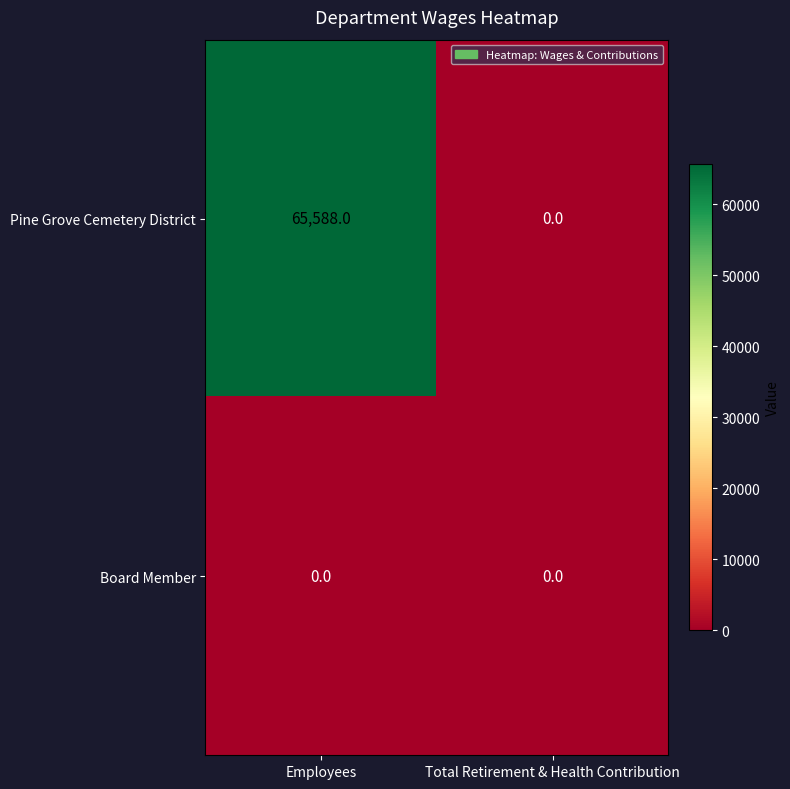

Reading left to right, extract all data points from this chart.

Pine Grove Cemetery District: 65588	0
Board Member: 0	0